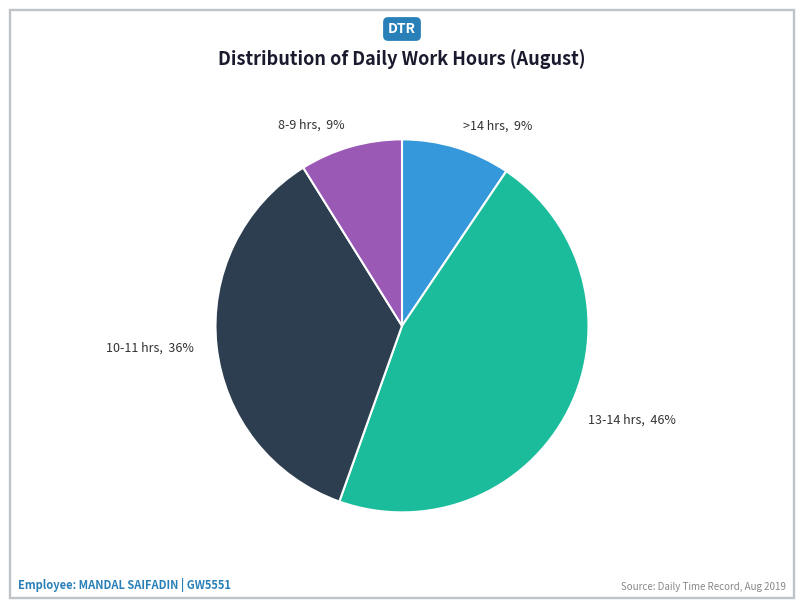

To the nearest percent, what is the average slice percentage?

25%